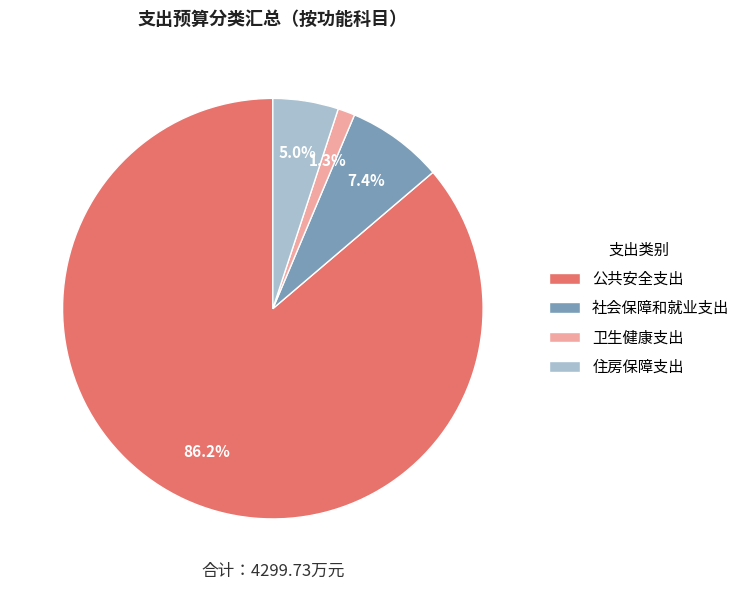

Which has a higher value, 社会保障和就业支出 or 卫生健康支出?

社会保障和就业支出